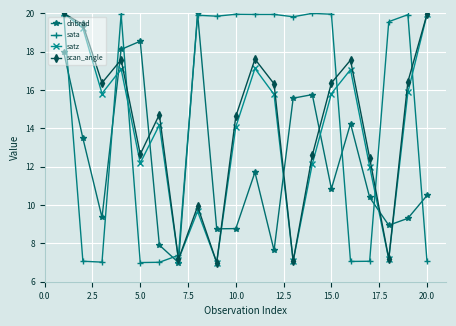

What is the value of the dnbrad point at the 3rd from the left?

9.4